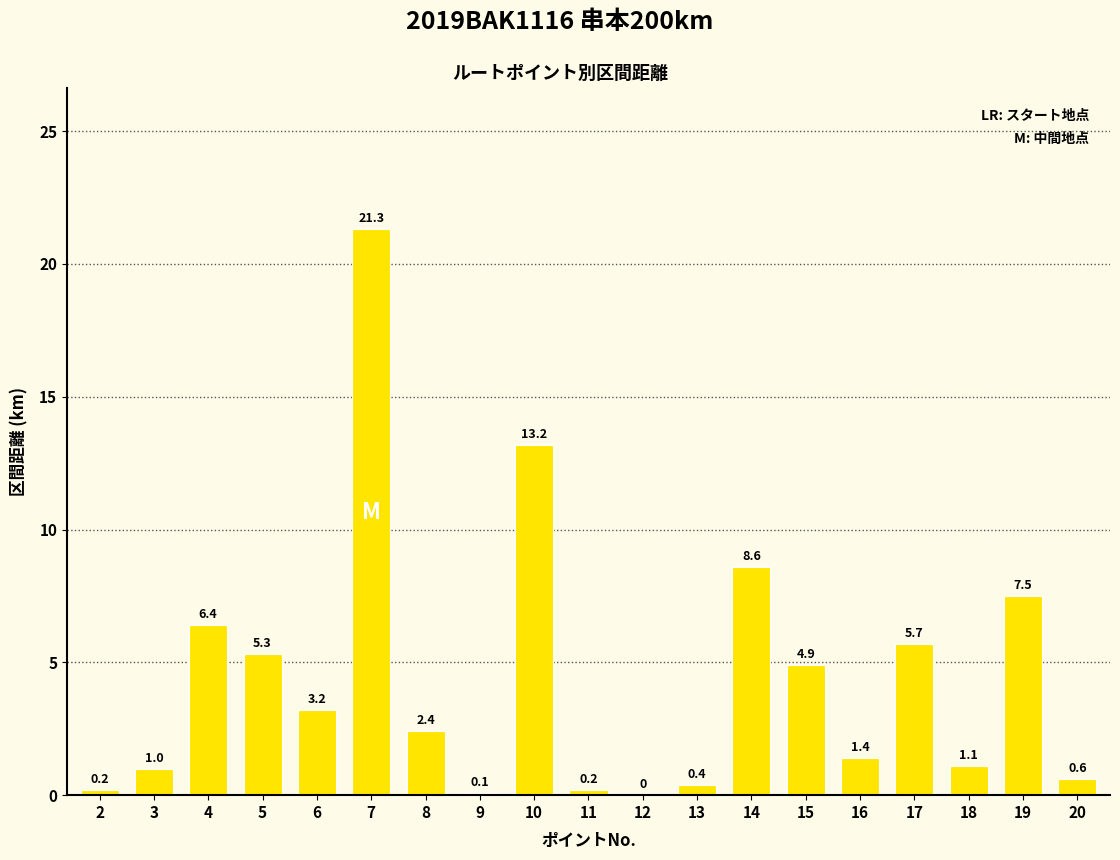

Where does the data first go above 2?

4